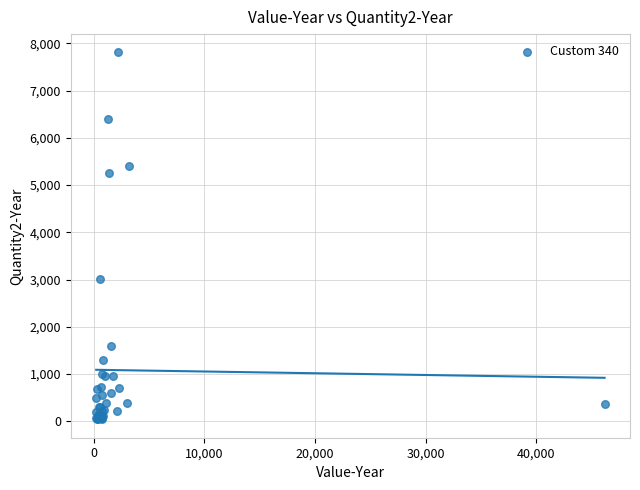

What Y value in the scatter plot is closest to 3923?

3006